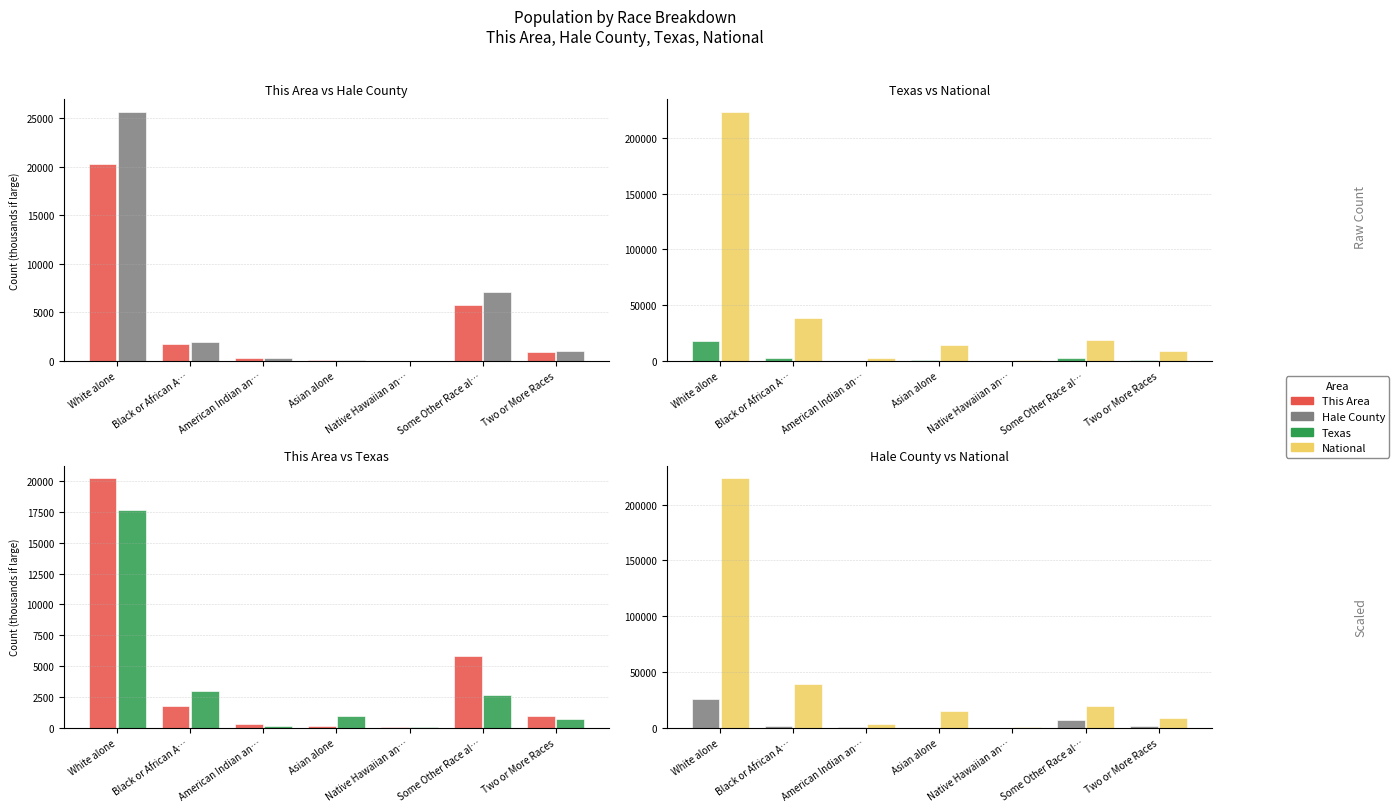

What is the total value across all series at Native Hawaiian an…?

602.7